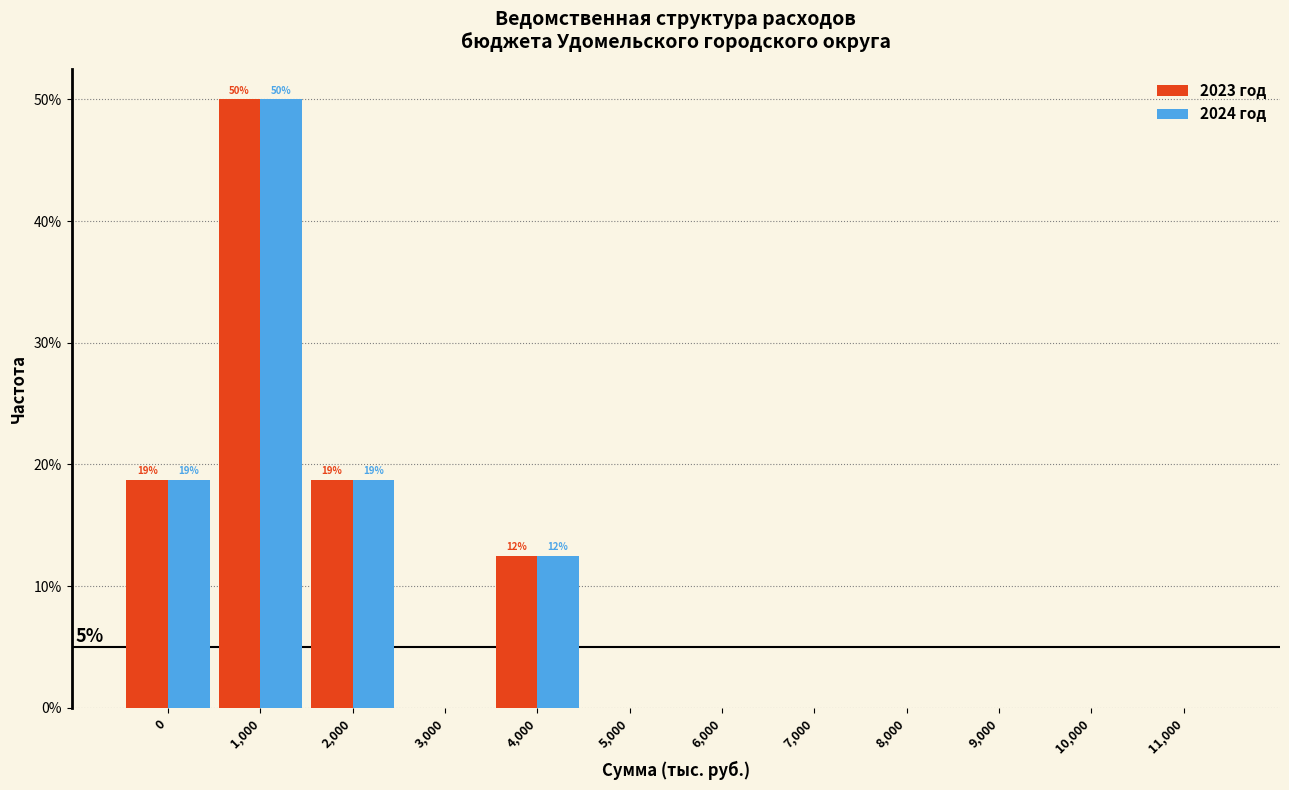

Reading left to right, extract all data points from this chart.

2023 год: 0=18.8	1,000=50.0	2,000=18.8	3,000=0.0	4,000=12.5	5,000=0.0	6,000=0.0	7,000=0.0	8,000=0.0	9,000=0.0	10,000=0.0	11,000=0.0
2024 год: 0=18.8	1,000=50.0	2,000=18.8	3,000=0.0	4,000=12.5	5,000=0.0	6,000=0.0	7,000=0.0	8,000=0.0	9,000=0.0	10,000=0.0	11,000=0.0